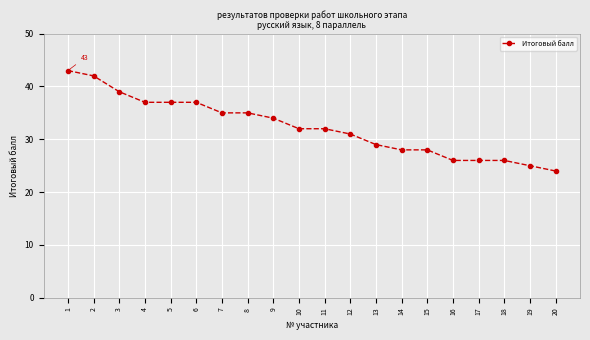

Which category has the highest value across all series?

1